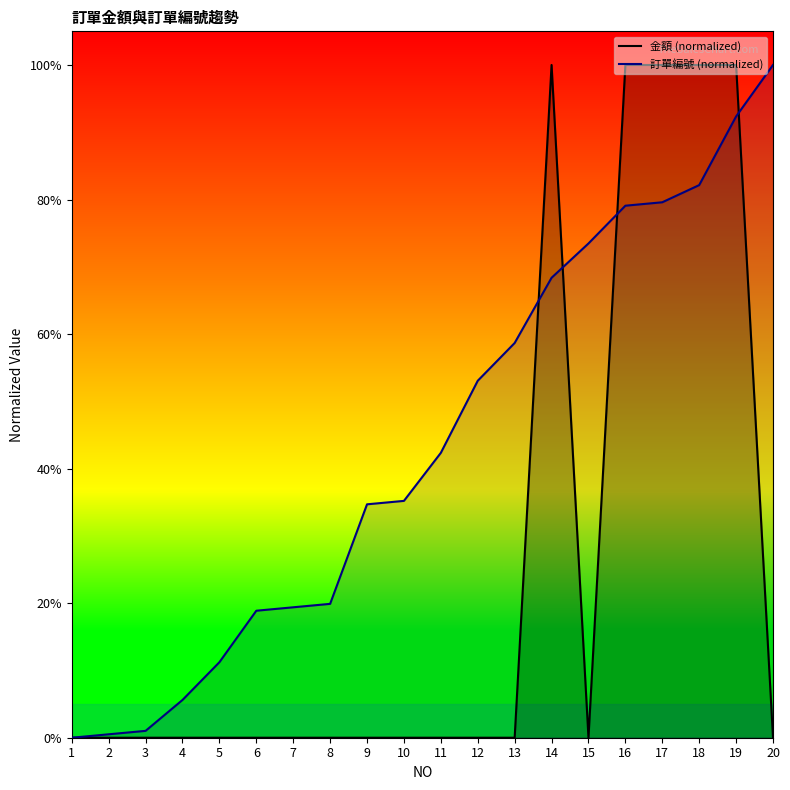

How many data points in 金額 (normalized) are above 0?

5